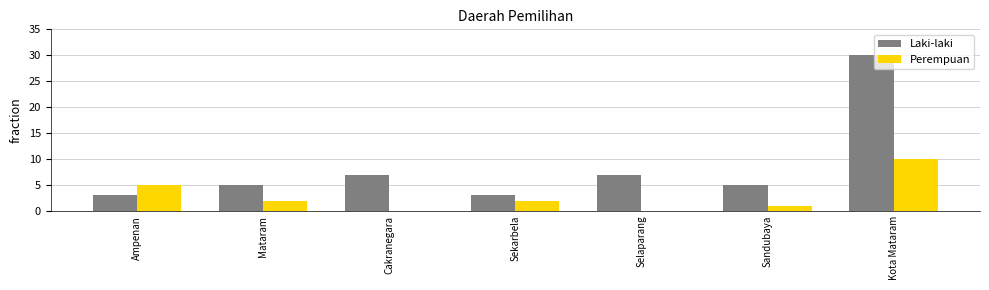

What is the greatest value displayed?

30